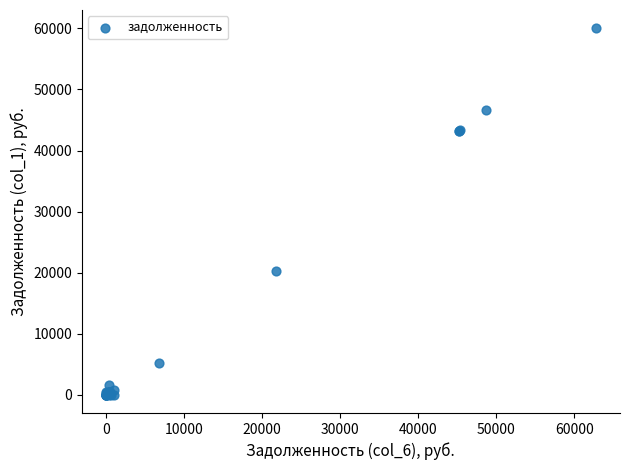

What Y value in the scatter plot is closest to 30009?

20221.8